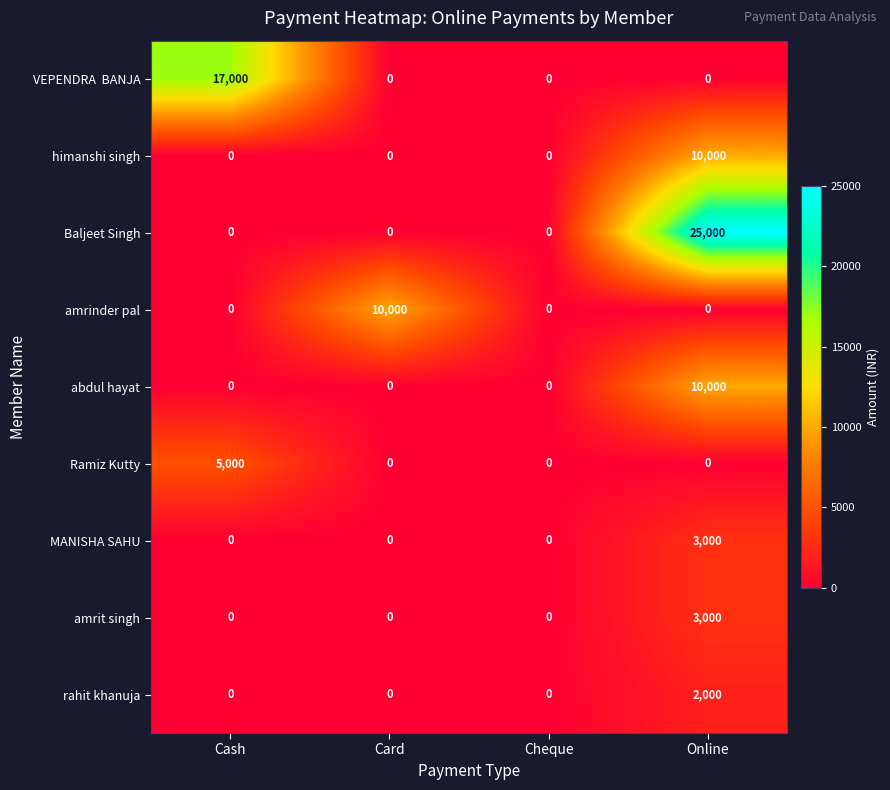

What is the average value of the amrit singh series?

750